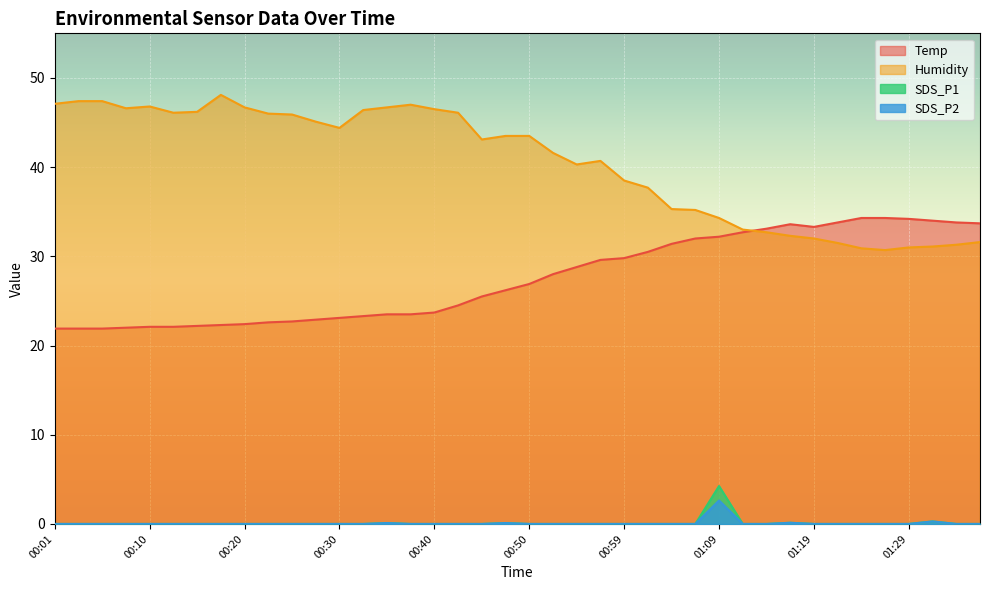

Which series has the largest range (max minus min)?

Humidity